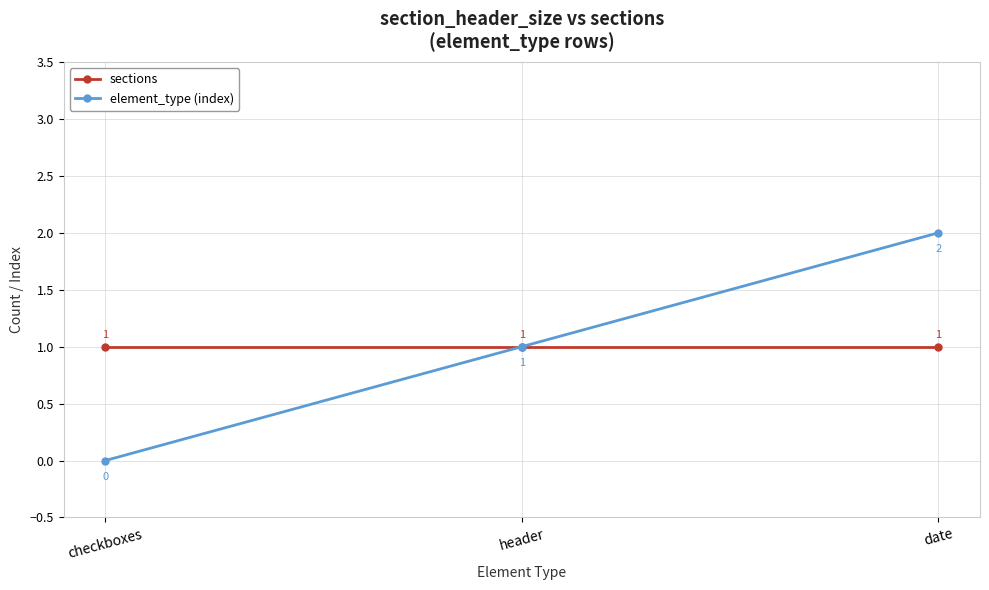

The element_type (index) series shows 0 at checkboxes. True or false?

True